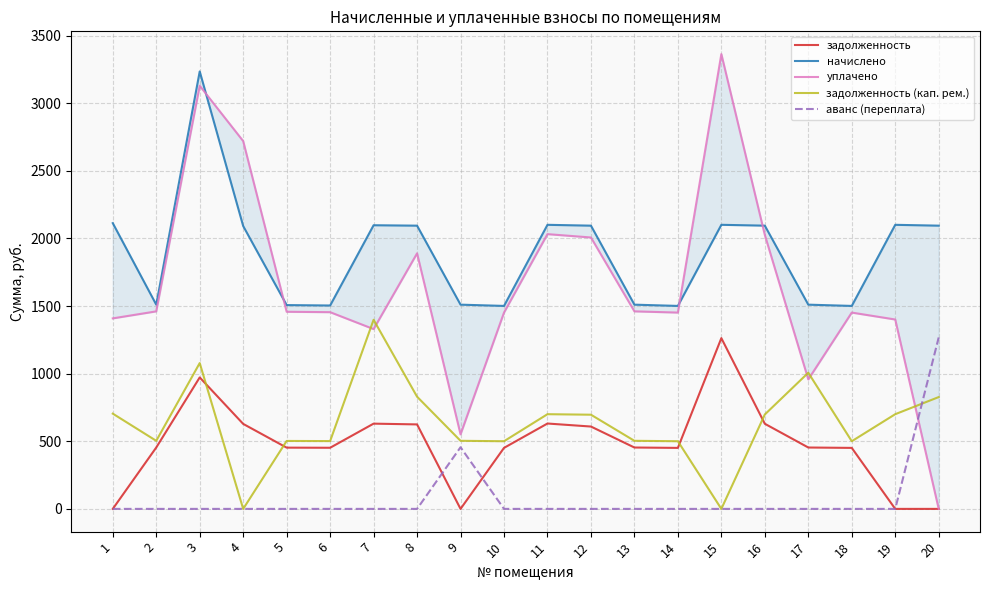

How many positive values does the задолженность (кап. рем.) series have?

18